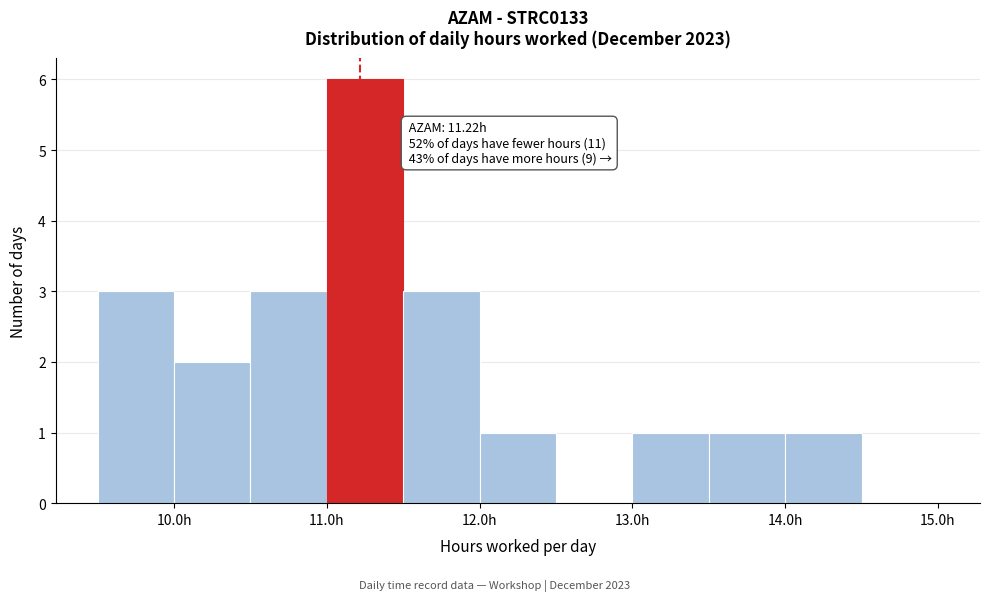

Which range on the x-axis has the tallest bar?

11.0 to 11.5